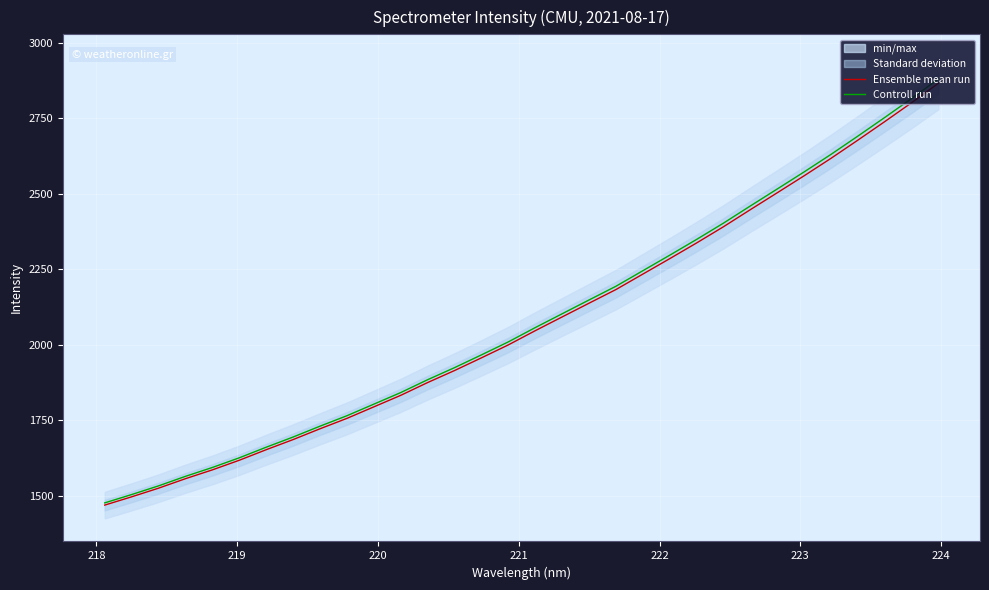

What is the minimum value for Controll run?

1476.3